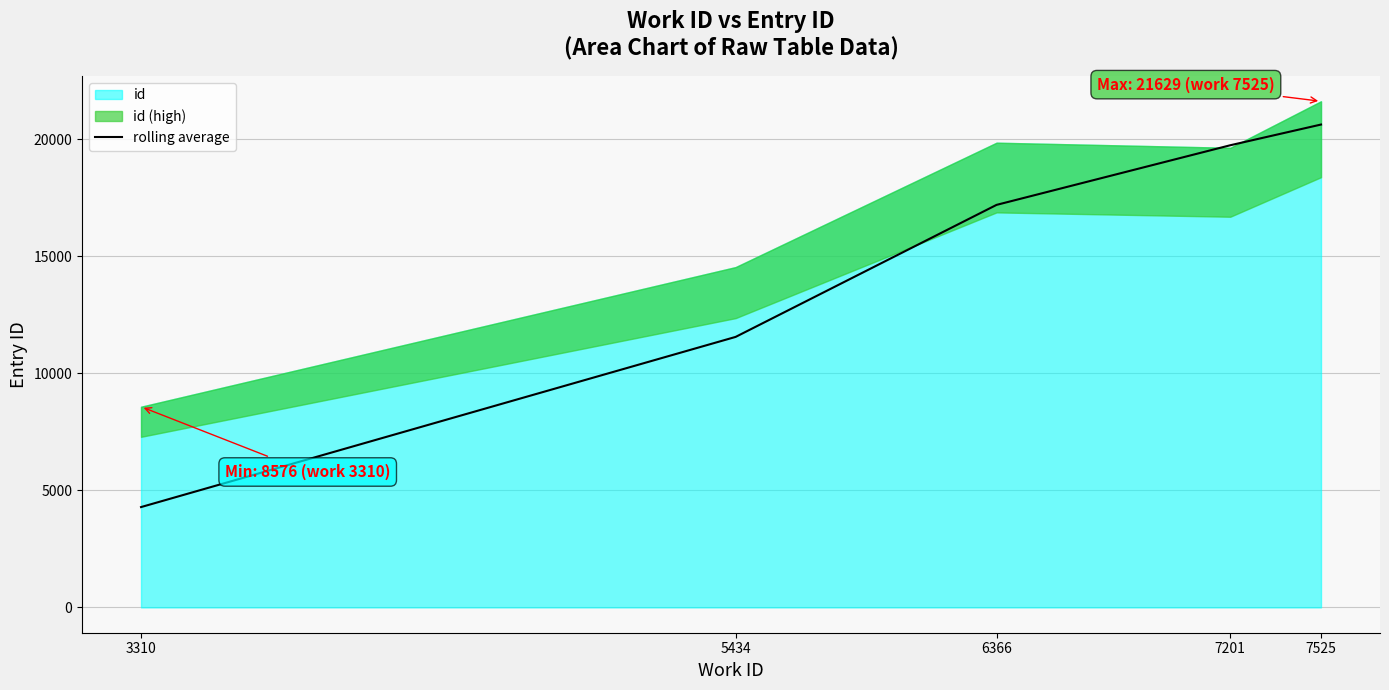

List the labels in order of value, largest first.

7525, 7201, 6366, 5434, 3310